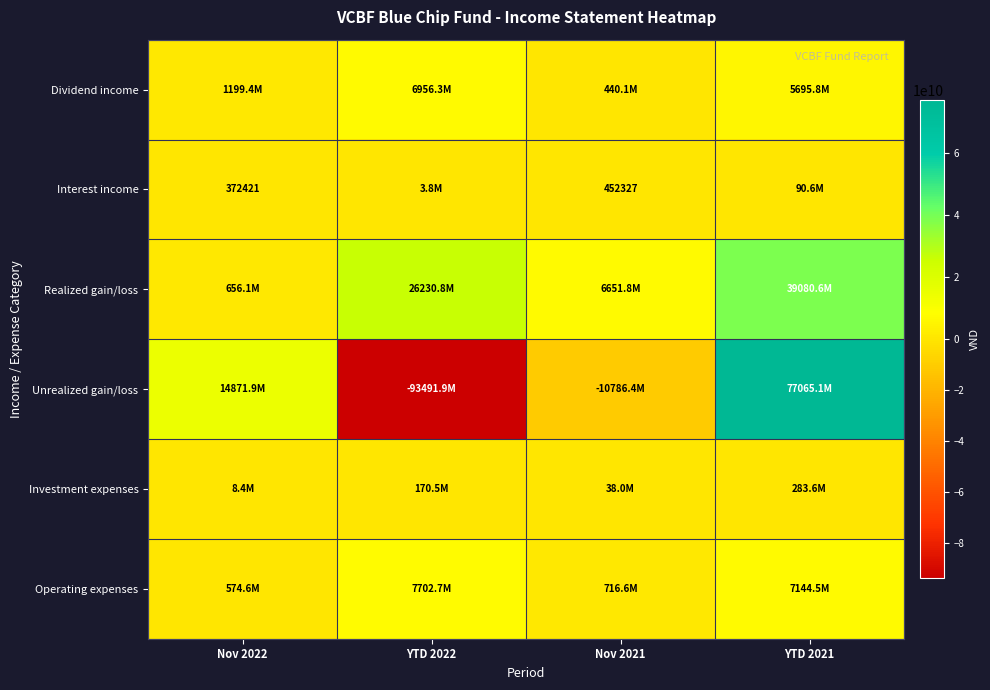

The value of Interest income at Nov 2022 is 372421. True or false?

True